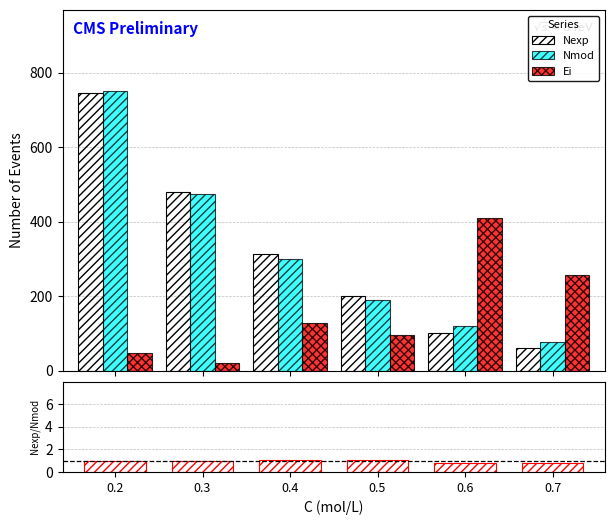

What is the maximum value for Nexp?

745.0